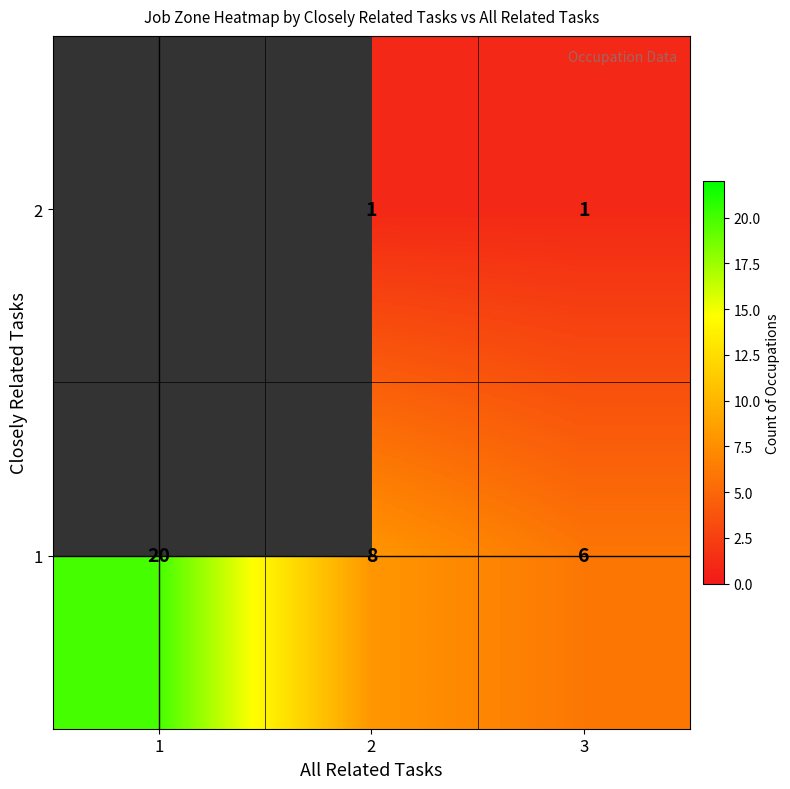

Rank the series at 2 from lowest to highest value.

2, 1